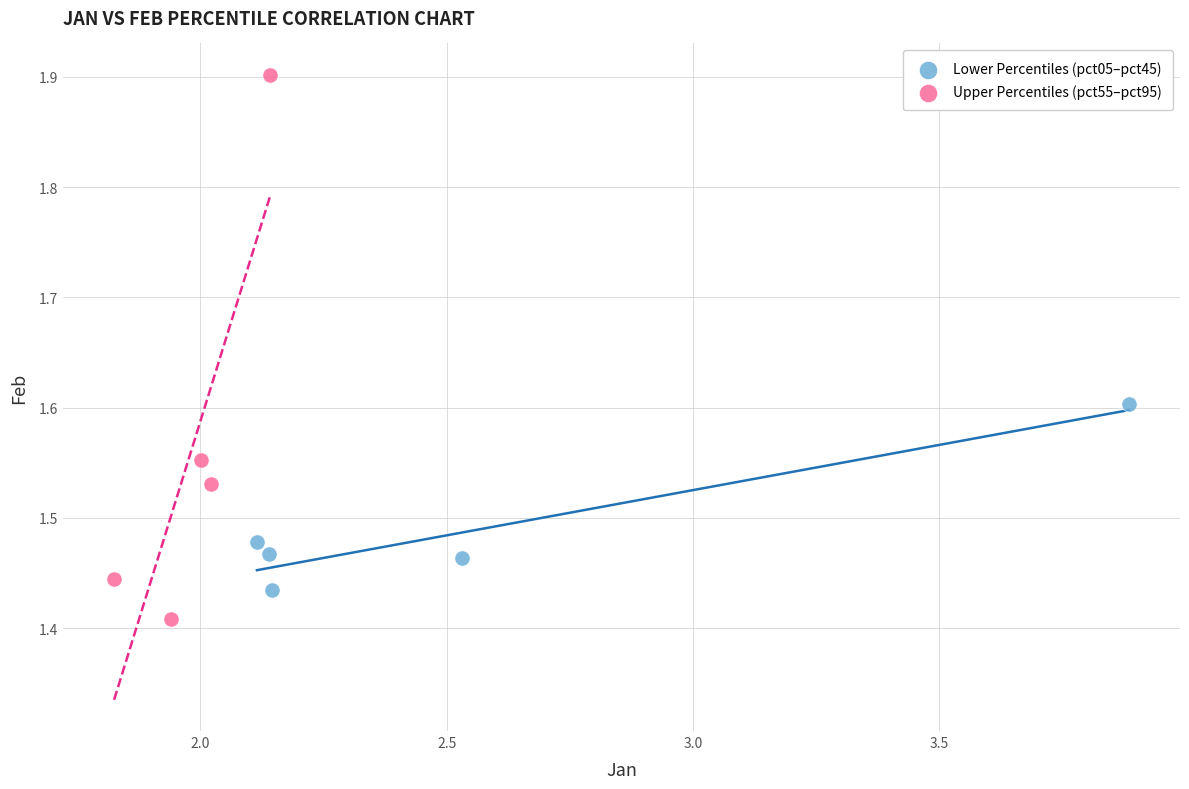

Which series contains the highest Y value?

Upper Percentiles (pct55–pct95)